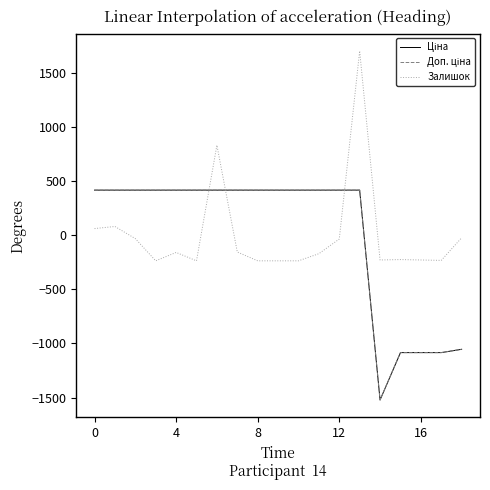

What is the smallest value displayed?

-1522.1